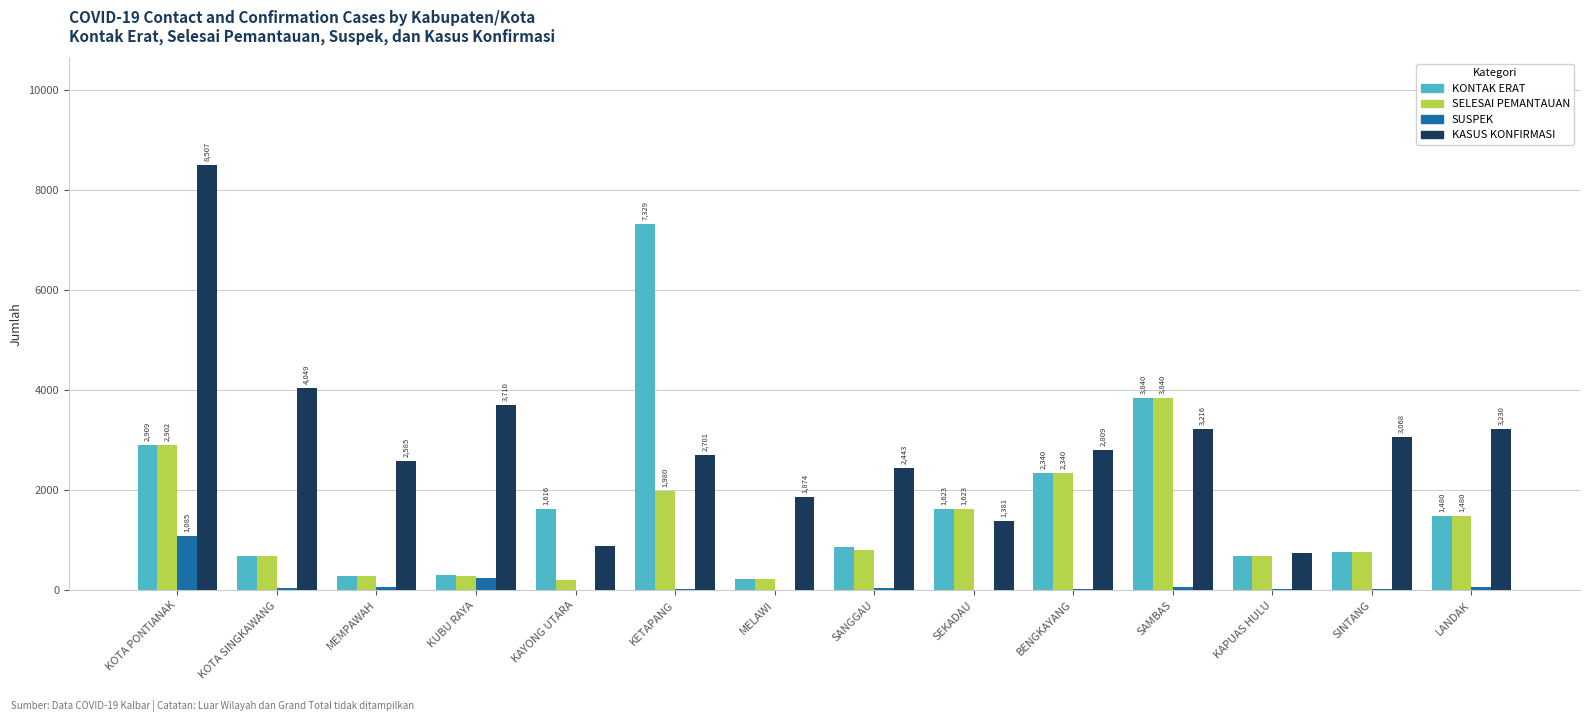

Is the value of SUSPEK at KAYONG UTARA greater than the value of KONTAK ERAT at MELAWI?

No